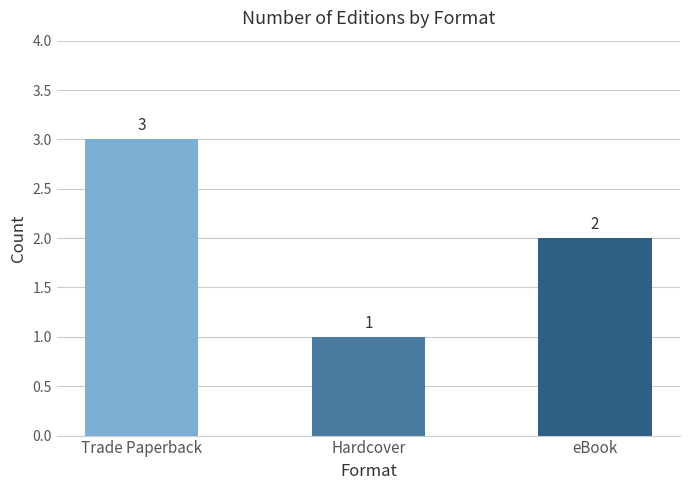

What value does the data have at eBook?

2